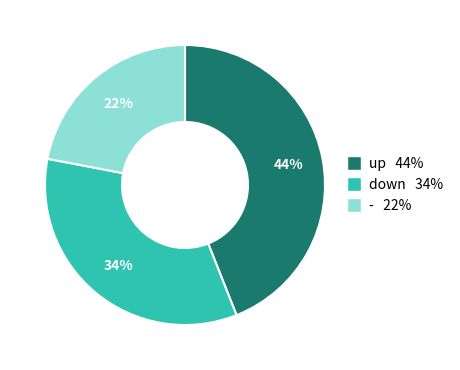

Which has a higher value, up or -?

up